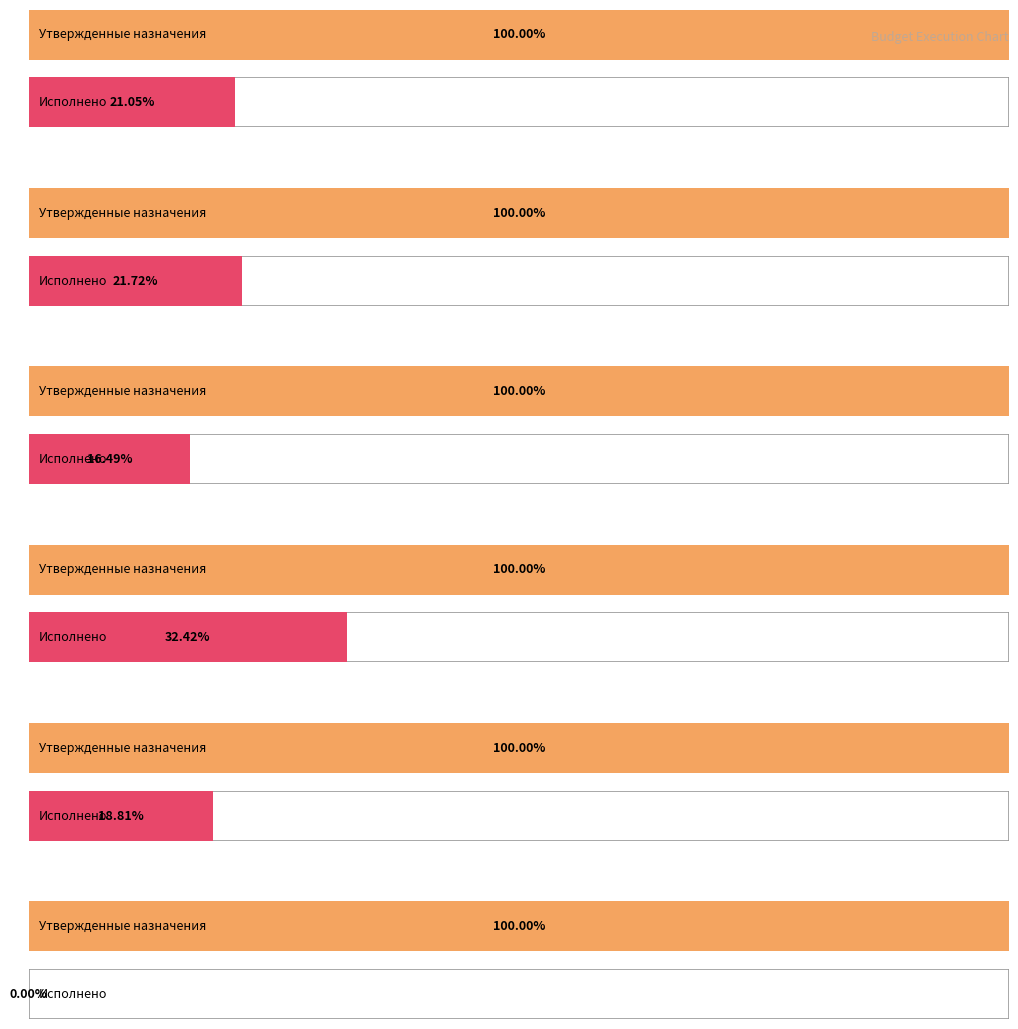

Does the chart contain any negative values?

No